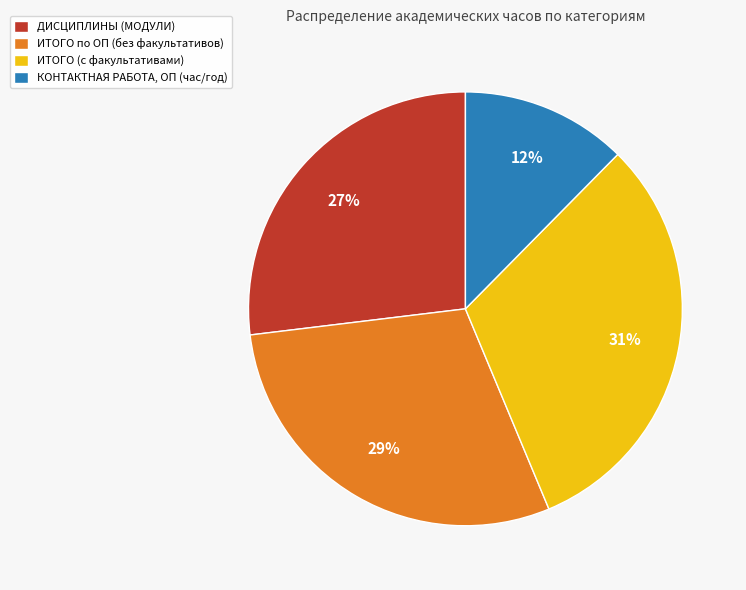

To the nearest percent, what portion does КОНТАКТНАЯ РАБОТА, ОП (час/год) represent?

12%